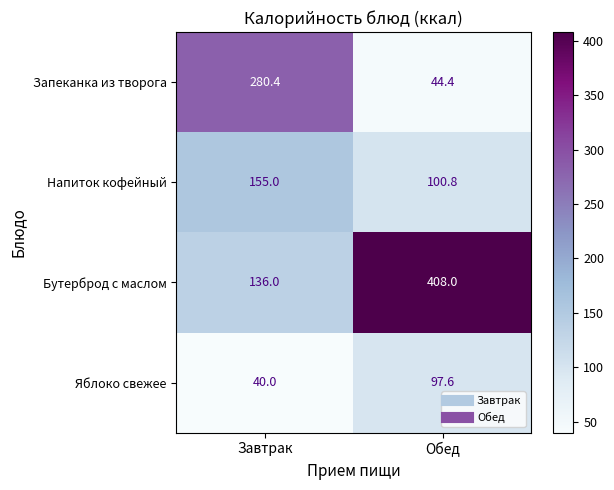

Count the number of categories in the chart.

2